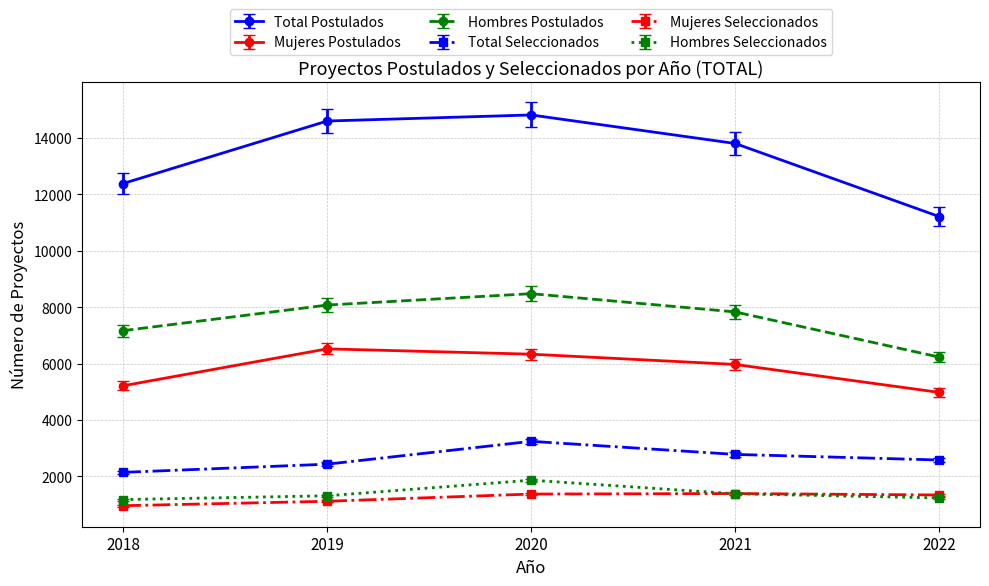

How many interior local peaks does the Mujeres Postulados series have?

1